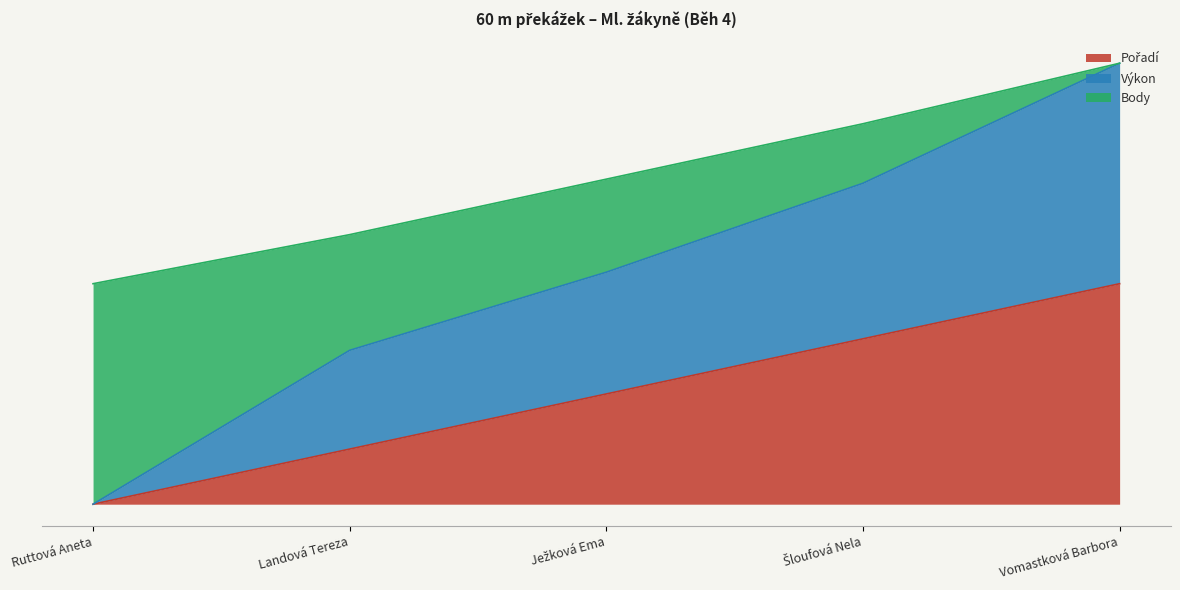

True or false: Výkon and Pořadí intersect in this chart.

False